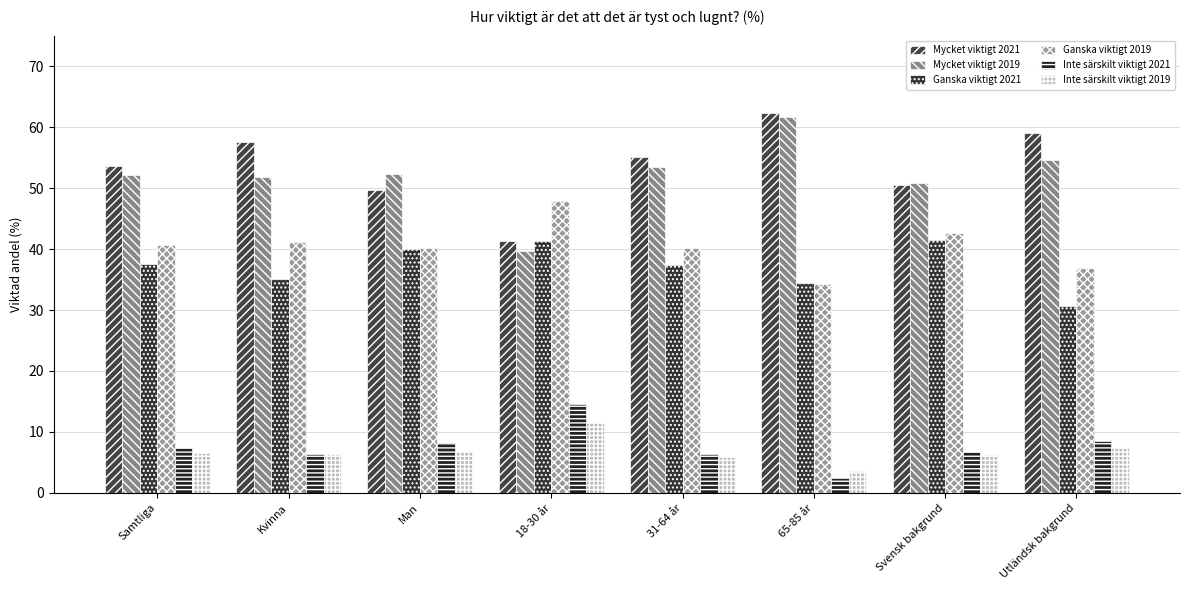

How many groups of bars are there?

8